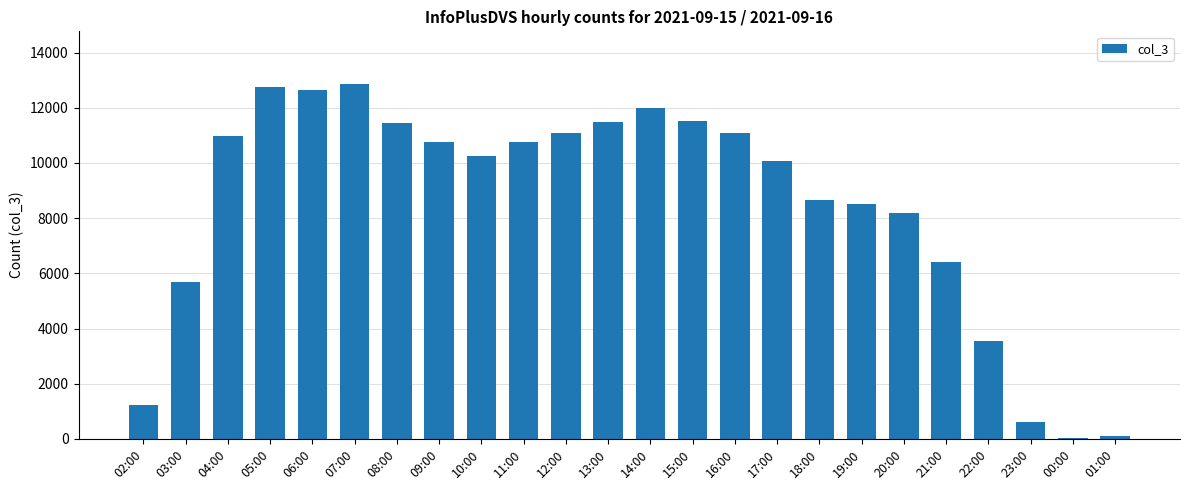

The chart shows a value of 1230 at 02:00. True or false?

True